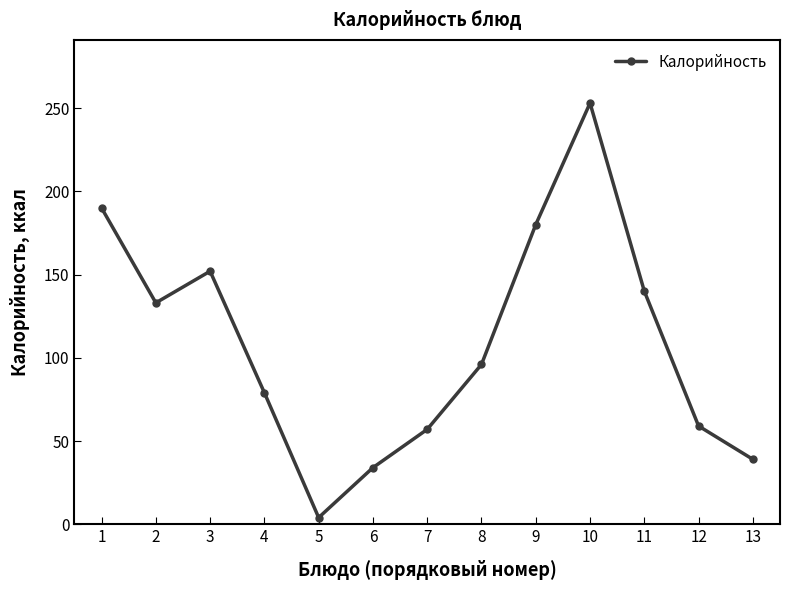

Does the chart display data point markers on the line(s)?

Yes